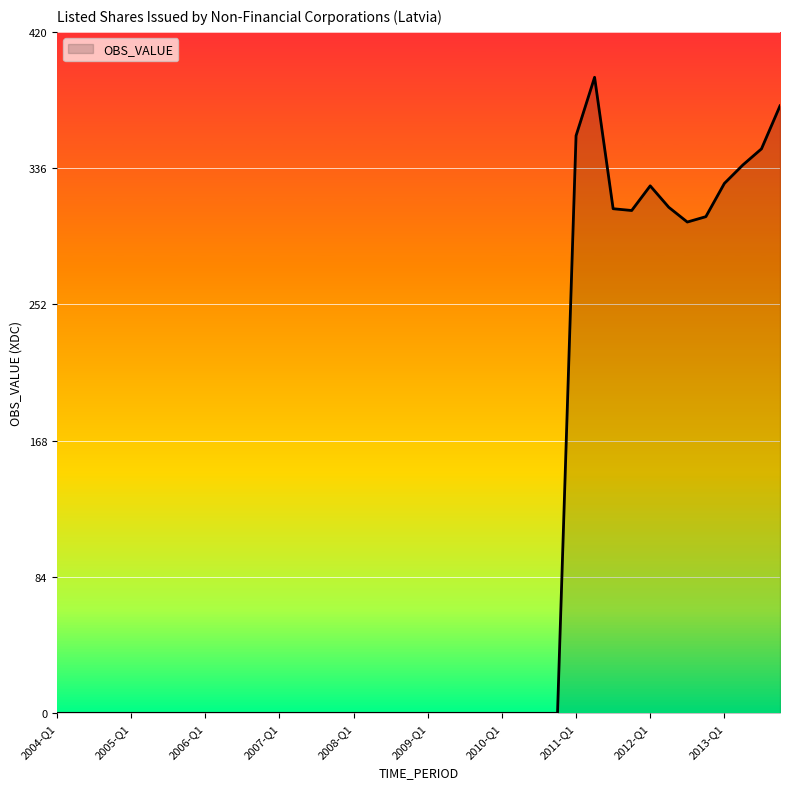

What is the difference between the maximum and minimum values?

392.0